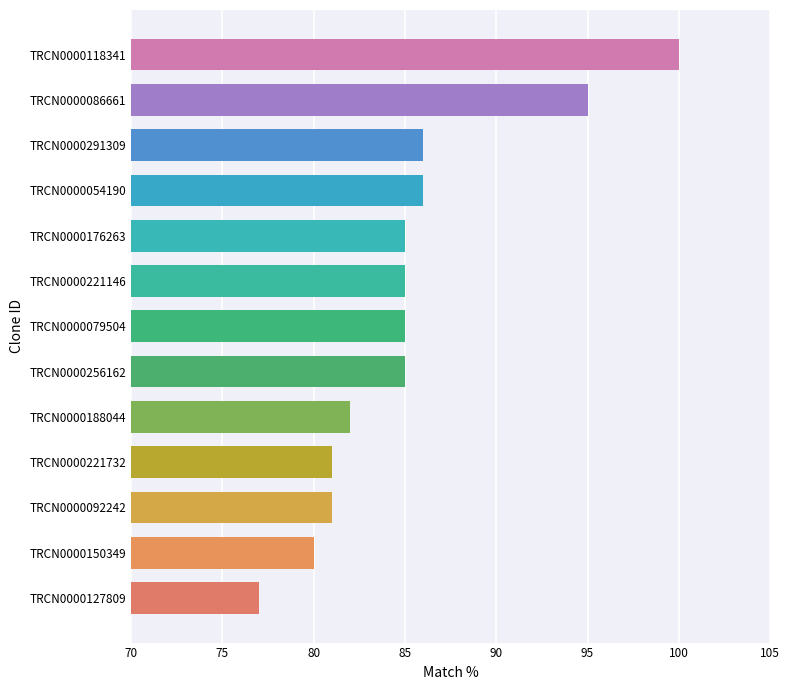

Reading top to bottom, extract all data points from this chart.

100	95	86	86	85	85	85	85	82	81	81	80	77